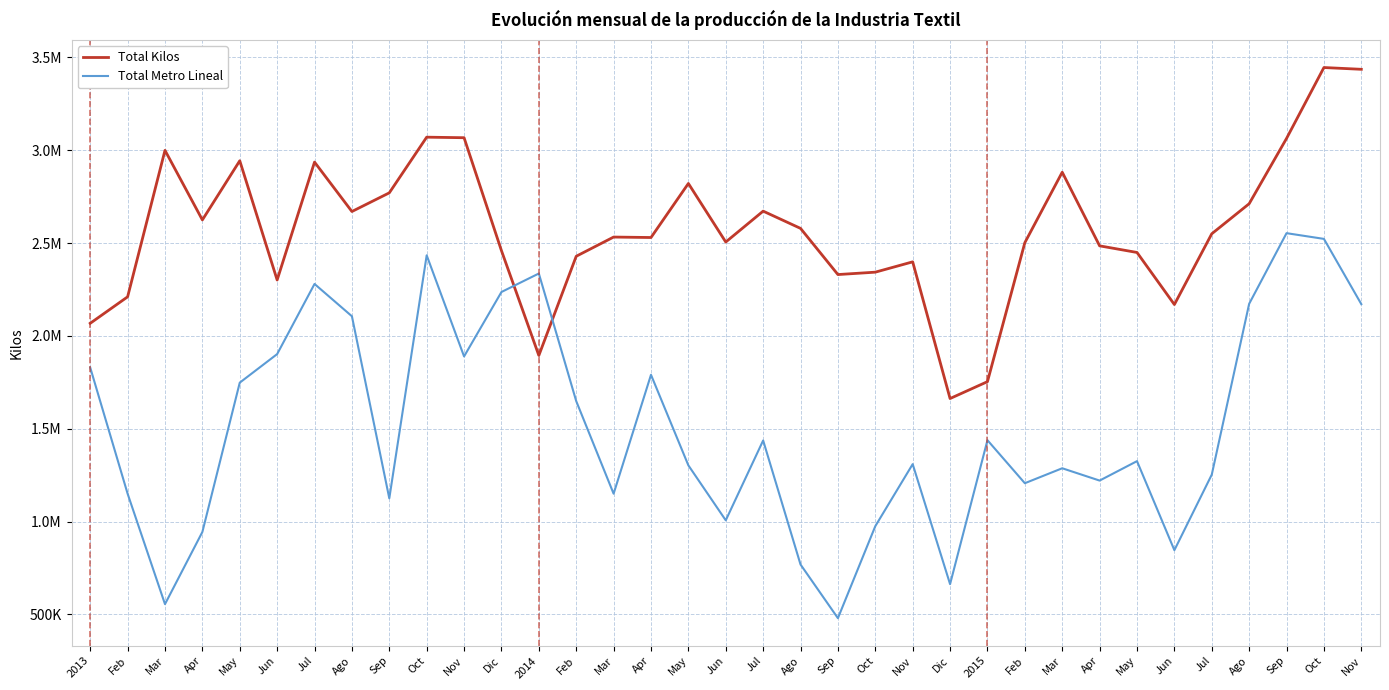

Does the chart have visible grid lines?

Yes